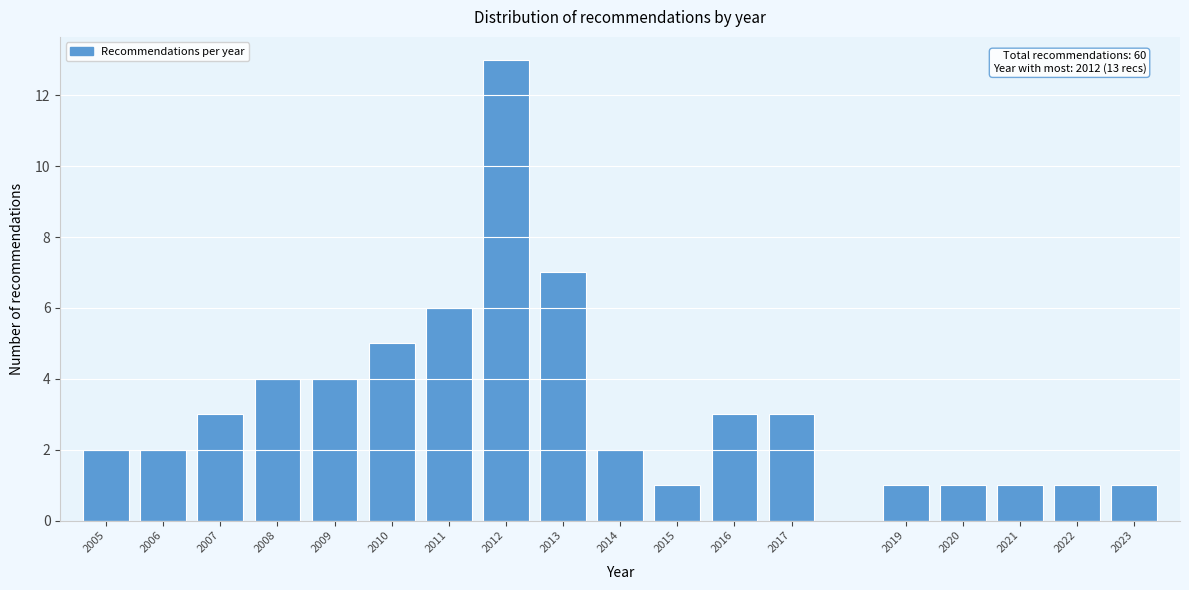

Reading left to right, extract all data points from this chart.

2005=2	2006=2	2007=3	2008=4	2009=4	2010=5	2011=6	2012=13	2013=7	2014=2	2015=1	2016=3	2017=3	2019=1	2020=1	2021=1	2022=1	2023=1